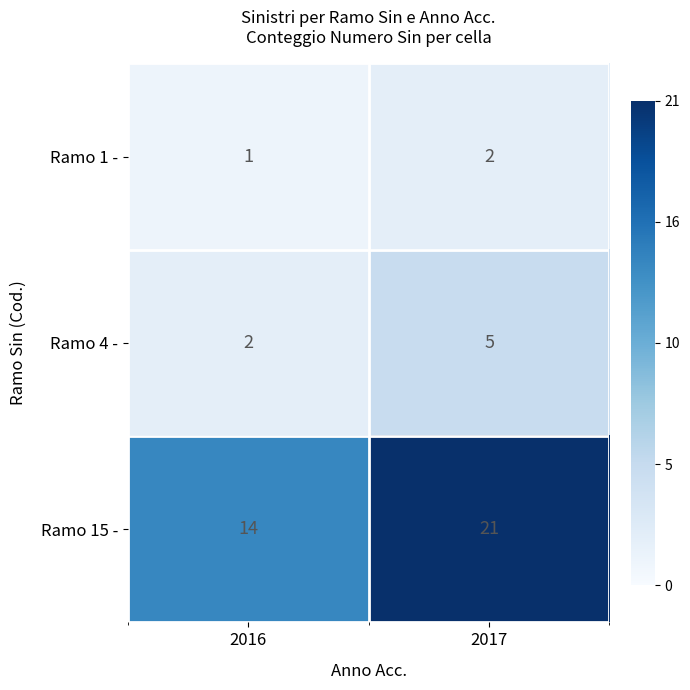

What is the minimum value shown in the chart?

1